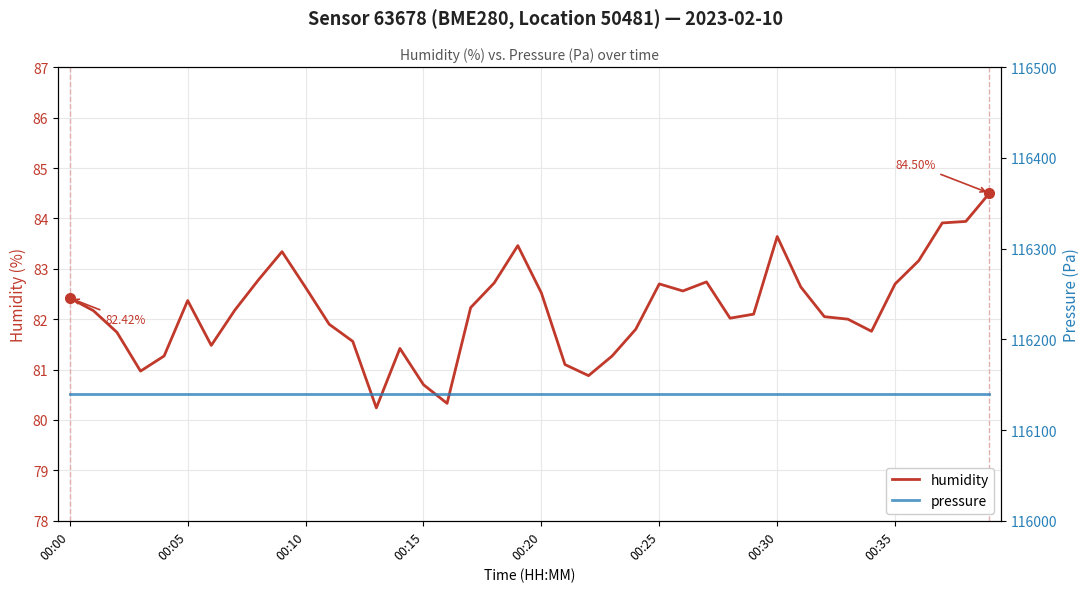

Read the pressure value at 00:35.

116140.0